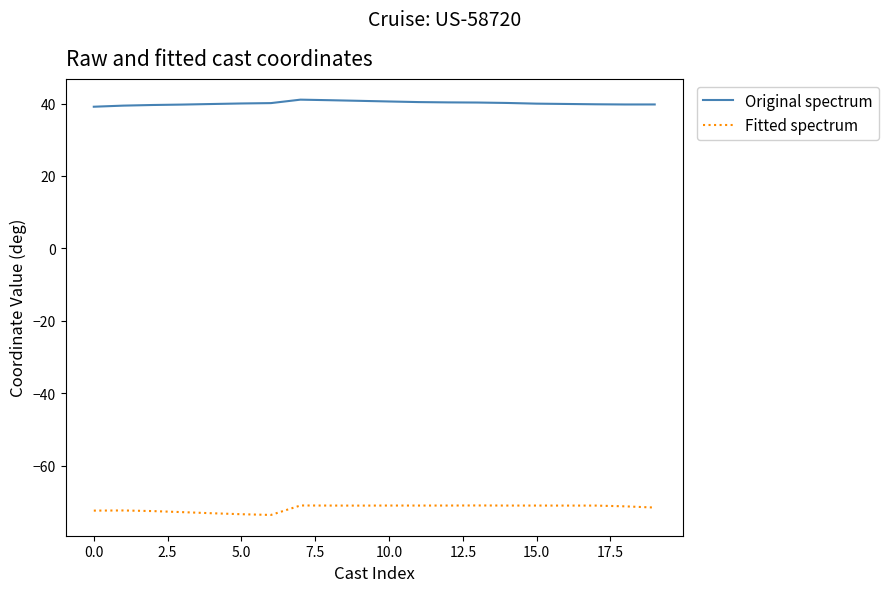

What is the difference between the maximum and minimum values in the Fitted spectrum series?

2.6